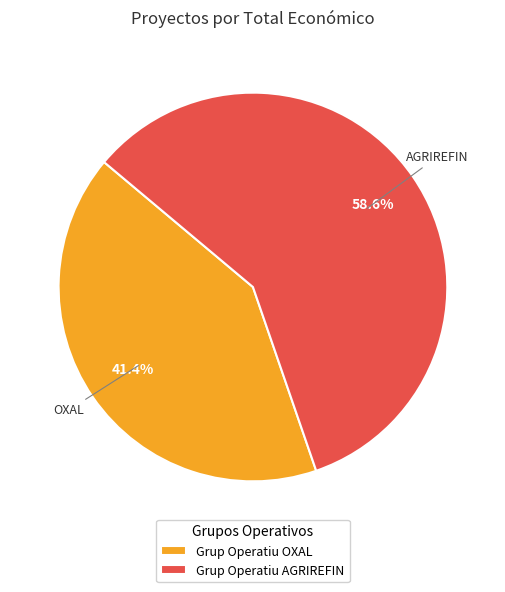

What percentage is the Grup Operatiu OXAL slice, to the nearest percent?

41%